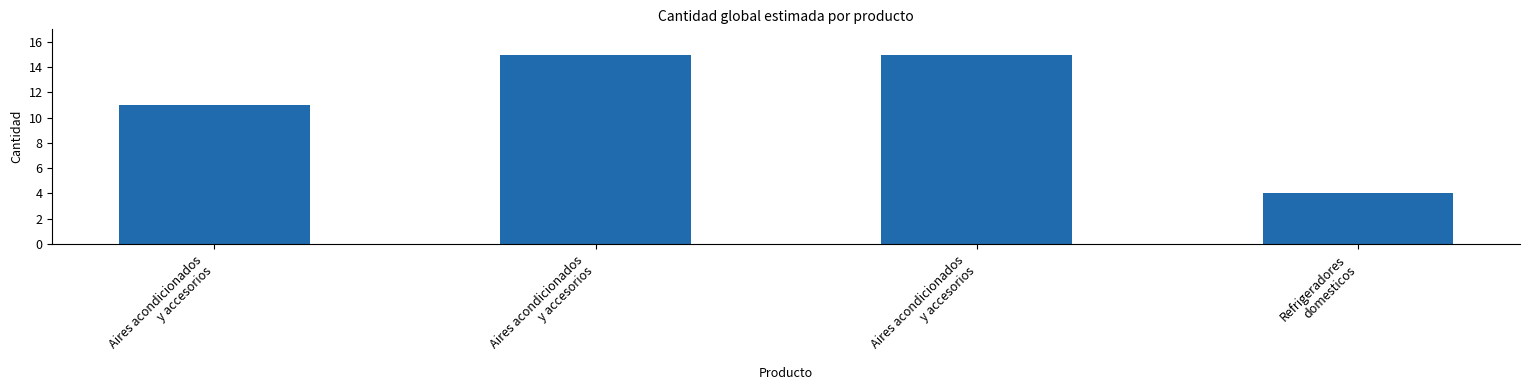

How many series are shown in this chart?

1